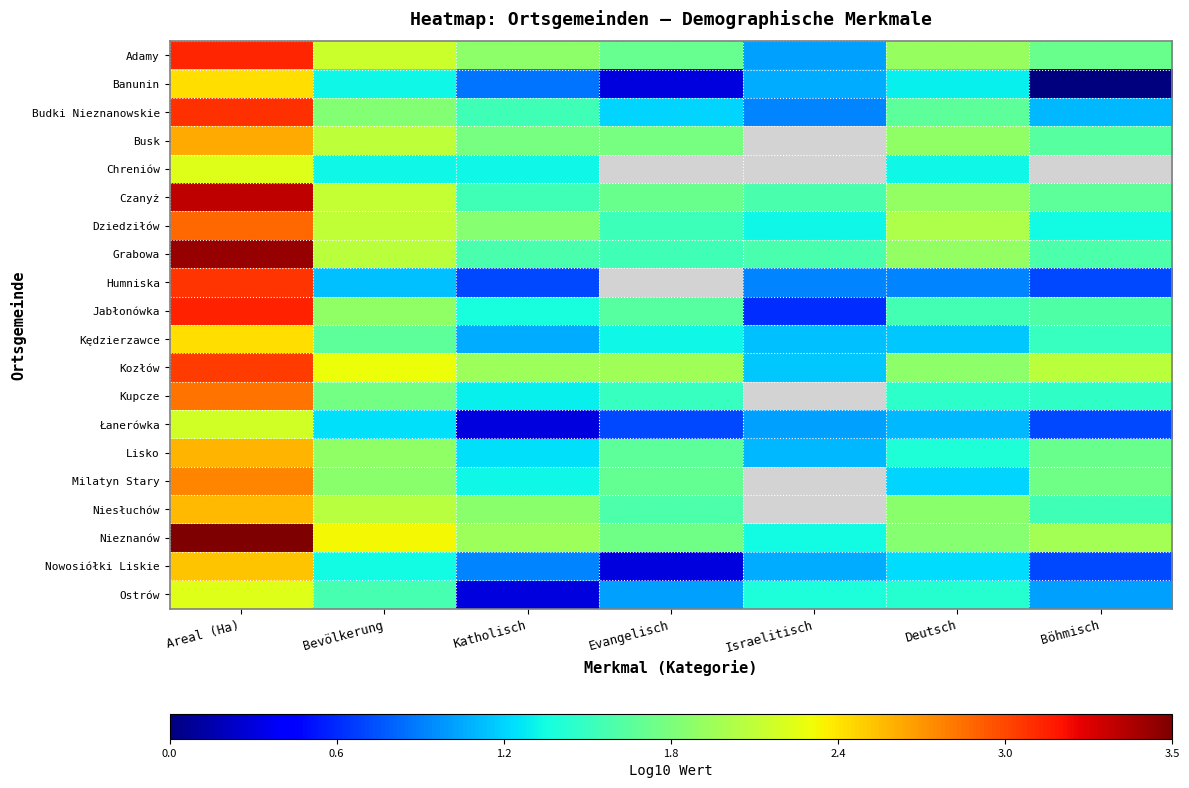

What is the total value across all series at Bevölkerung?

35.5